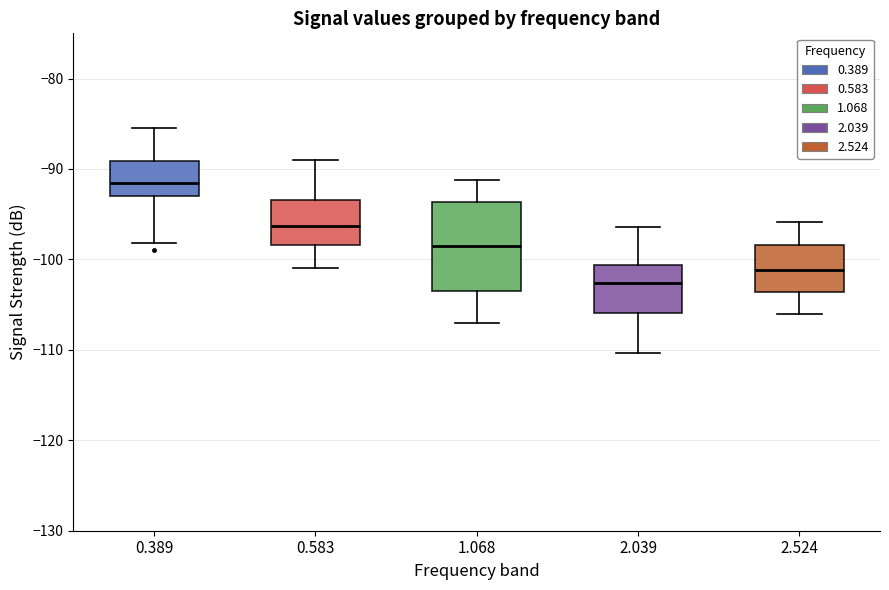

Reading left to right, read every box against the y-axis: the position of its median line, the range the box covers, and the ends of its whiskers. The values are not printed on the chart, so give them approximately, as read against the axis.

0.389: median -92, box -93 to -89, whiskers -98 to -85
0.583: median -96, box -98 to -93, whiskers -101 to -89
1.068: median -99, box -104 to -94, whiskers -107 to -91
2.039: median -103, box -106 to -101, whiskers -110 to -96
2.524: median -101, box -104 to -98, whiskers -106 to -96